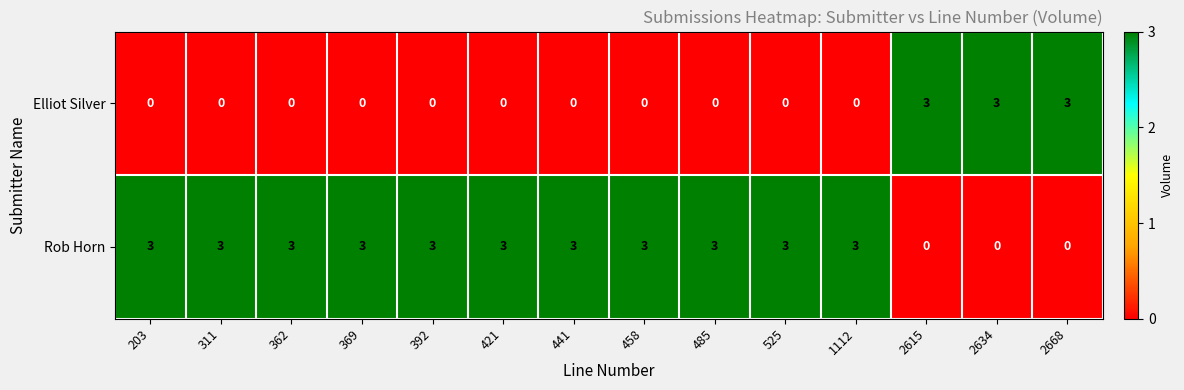

Rank the series by their average value, from lowest to highest.

Elliot Silver, Rob Horn